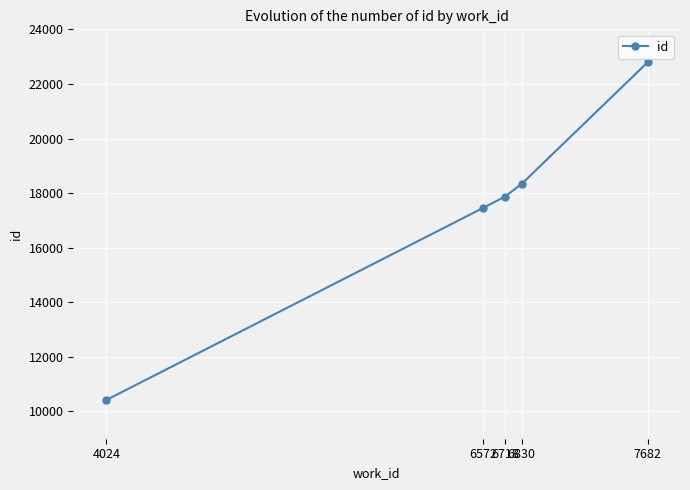

Rank the categories by value from lowest to highest.

4024, 6572, 6718, 6830, 7682